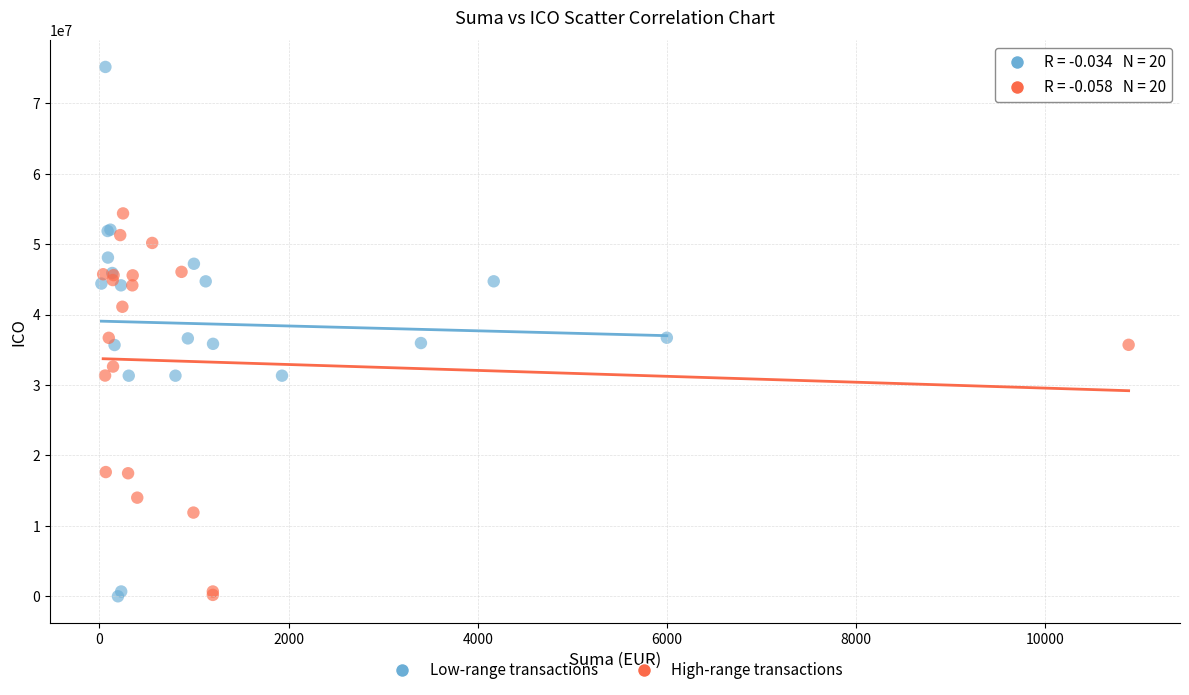

Which series reaches the maximum Y coordinate?

Low-range transactions